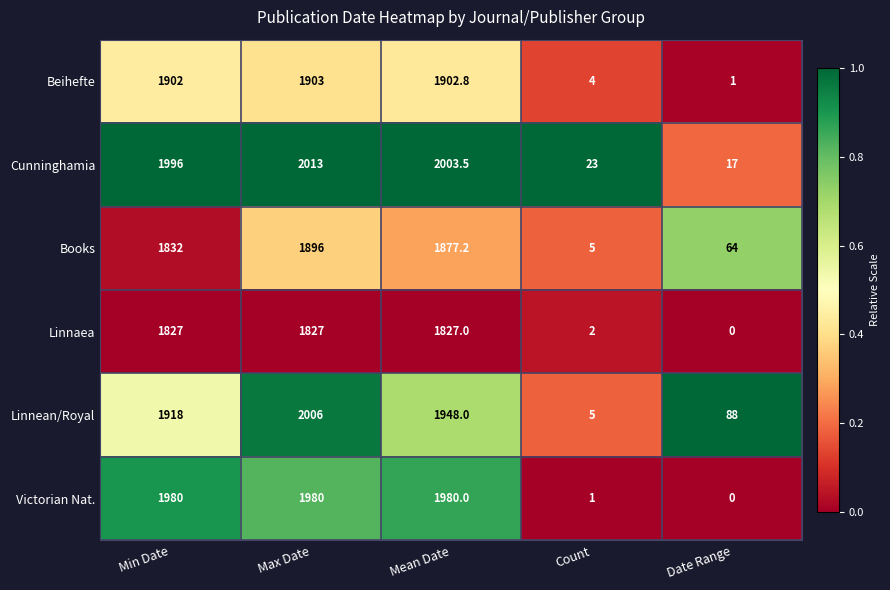

What is the minimum value for Beihefte?

1.0